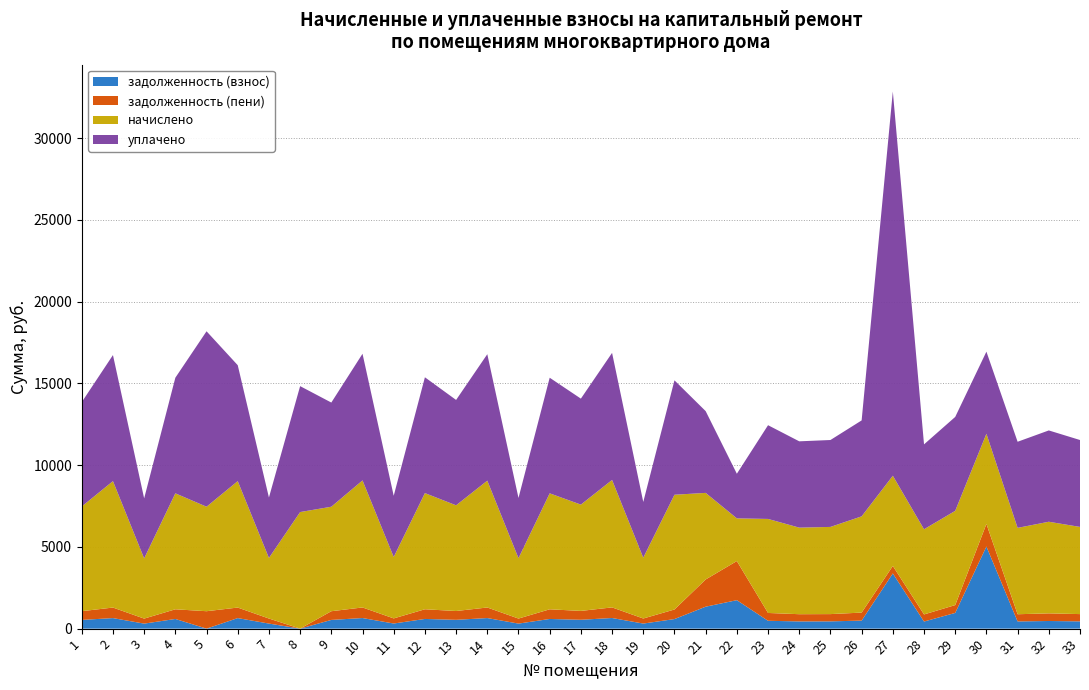

Reading left to right, list all the values displayed in this chart.

задолженность (взнос): 1=533.5	2=644.3	3=306.8	4=591.0	5=0.5	6=644.3	7=308.8	8=0.0	9=532.5	10=647.4	11=312.7	12=592.0	13=538.6	14=646.4	15=307.8	16=591.0	17=541.7	18=649.5	19=309.9	20=584.8	21=1341.5	22=1740.1	23=479.1	24=441.2	25=444.3	26=490.4	27=3374.2	28=434.0	29=960.3	30=5021.2	31=440.1	32=466.8	33=444.3
задолженность (пени): 1=533.5	2=644.3	3=306.8	4=591.0	5=1065.0	6=644.3	7=308.8	8=0.0	9=532.5	10=647.4	11=312.9	12=592.0	13=538.6	14=646.4	15=307.8	16=591.0	17=541.7	18=648.9	19=309.9	20=584.8	21=1665.0	22=2392.6	23=479.1	24=441.2	25=444.3	26=490.4	27=459.6	28=434.0	29=480.2	30=1379.0	31=440.1	32=466.8	33=444.3
начислено: 1=6402.2	2=7732.0	3=3681.2	4=7091.8	5=6389.9	6=7732.0	7=3706.0	8=7128.6	9=6389.9	10=7768.9	11=3755.2	12=7104.0	13=6463.8	14=7756.6	15=3693.6	16=7091.8	17=6500.8	18=7793.5	19=3718.2	20=7017.8	21=5294.2	22=2610.1	23=5749.7	24=5294.2	25=5331.1	26=5885.2	27=5515.8	28=5208.0	29=5762.0	30=5515.8	31=5281.8	32=5602.0	33=5331.1
уплачено: 1=6382.0	2=7707.5	3=3669.6	4=7069.3	5=10727.1	6=7087.5	7=3694.2	8=7700.1	9=6369.6	10=7744.3	11=3743.3	12=7081.5	13=6443.3	14=7732.0	15=3681.9	16=7069.3	17=6480.2	18=7769.4	19=3408.3	20=6995.6	21=5000.0	22=2728.4	23=5731.5	24=5277.4	25=5314.2	26=5866.5	27=23494.2	28=5191.5	29=5743.8	30=5021.2	31=5265.1	32=5584.2	33=5314.2